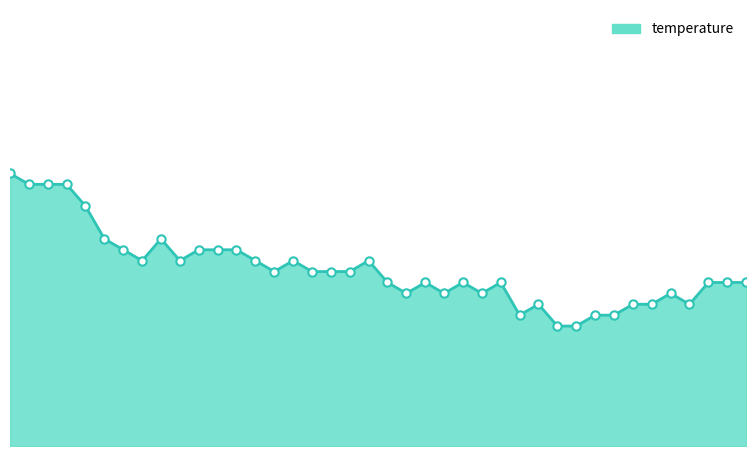

Does the chart display data point markers on the line(s)?

No